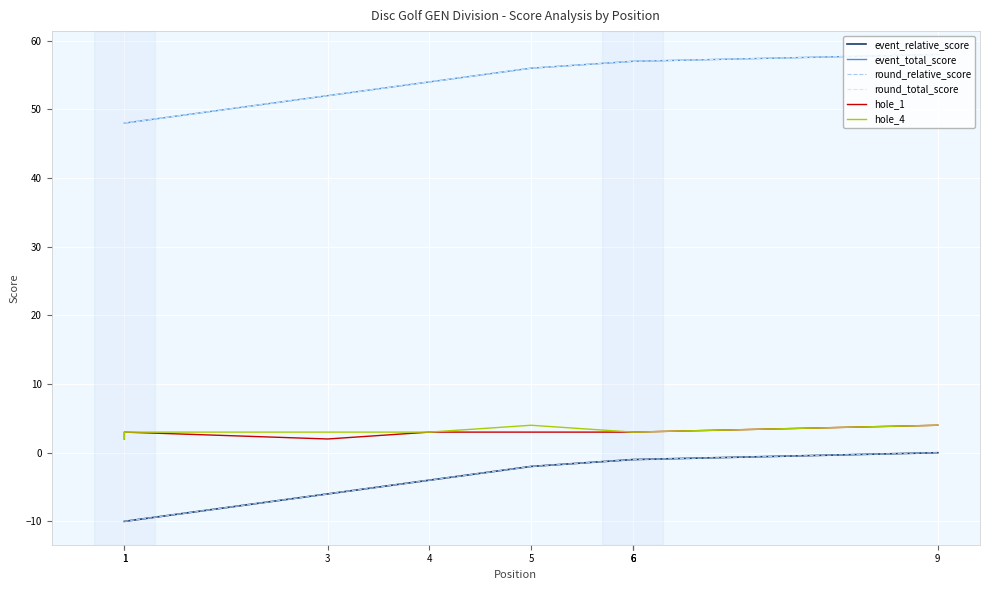

What is the spread (max minus min) of values at 6?

58